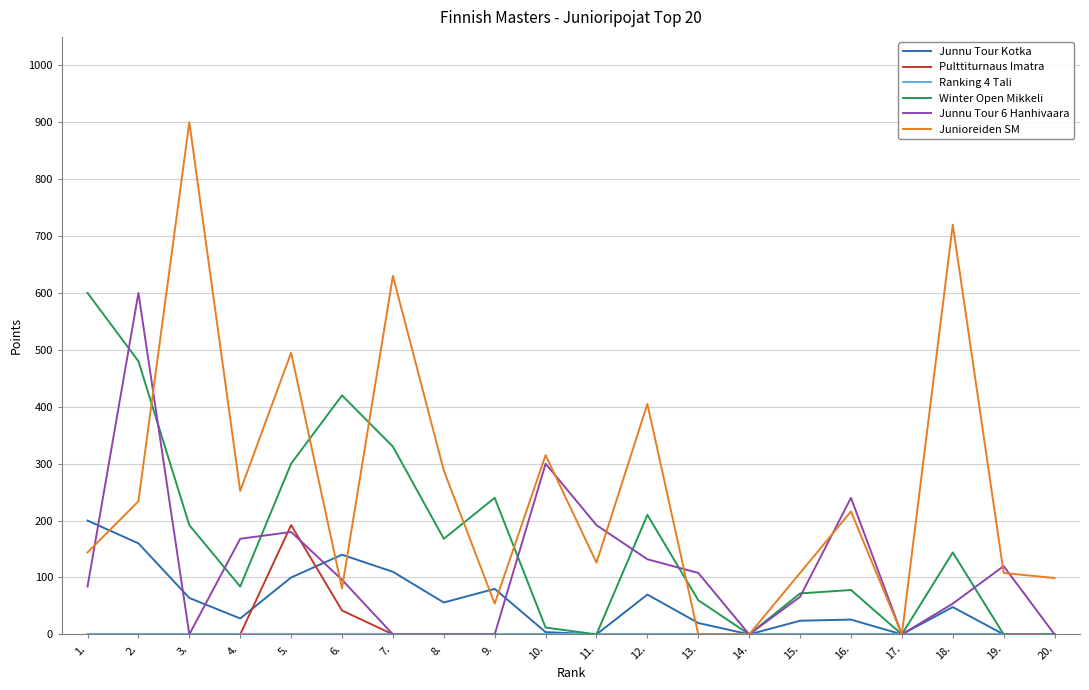

At which category is the sum across all series the highest?

2.